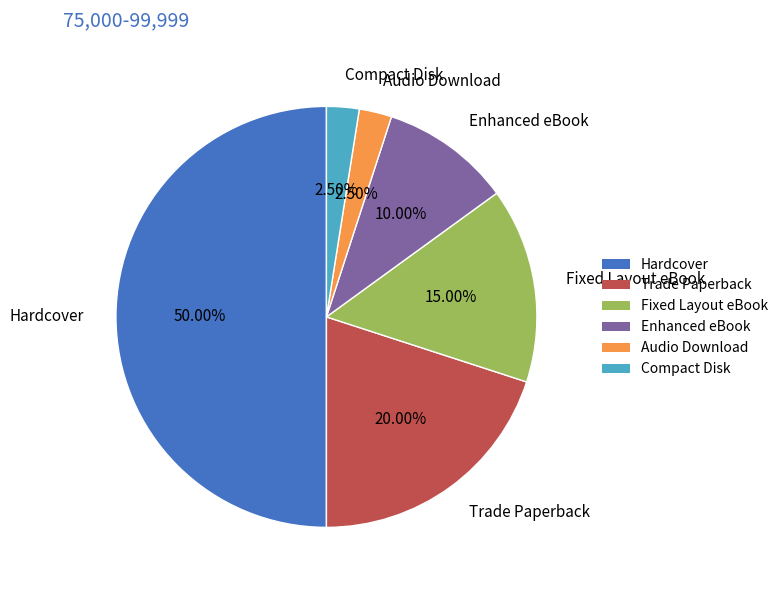

Approximately how many times larger is the value at Audio Download compared to Fixed Layout eBook?

0.2